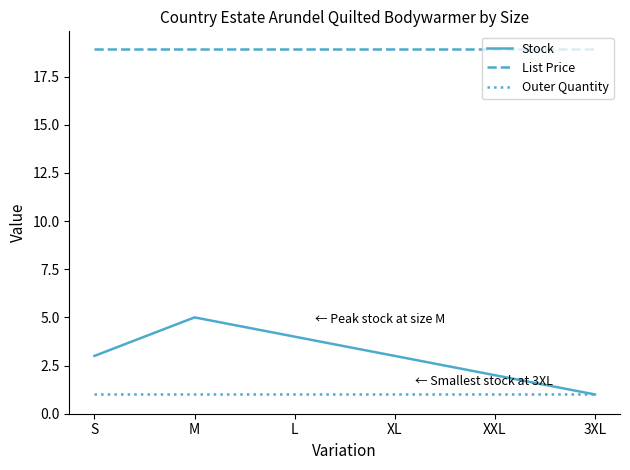

What is the lowest value of the Stock series?

1.0